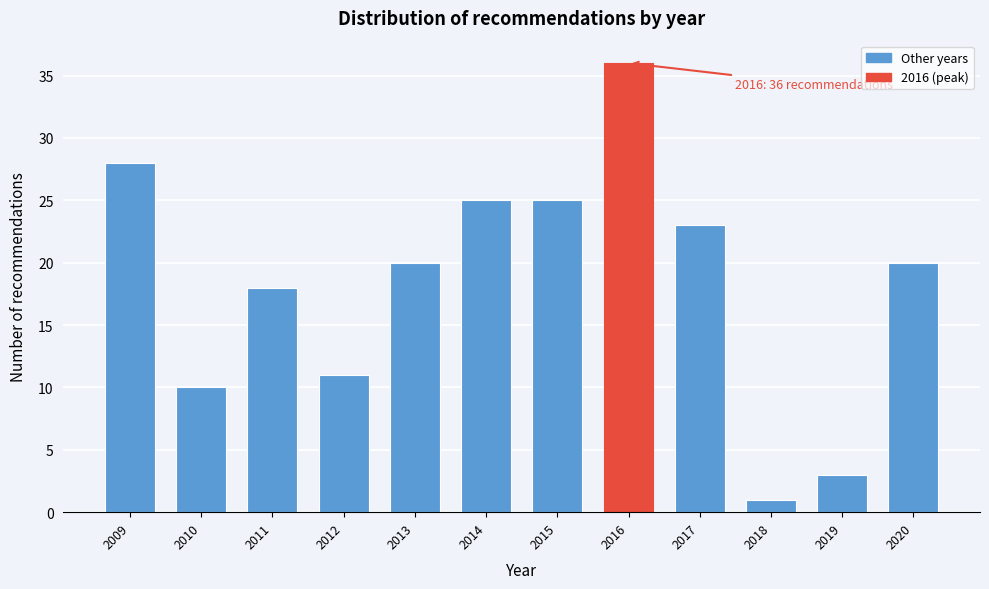

Reading left to right, transcribe all the data shown in this chart.

2009=28	2010=10	2011=18	2012=11	2013=20	2014=25	2015=25	2016=36	2017=23	2018=1	2019=3	2020=20